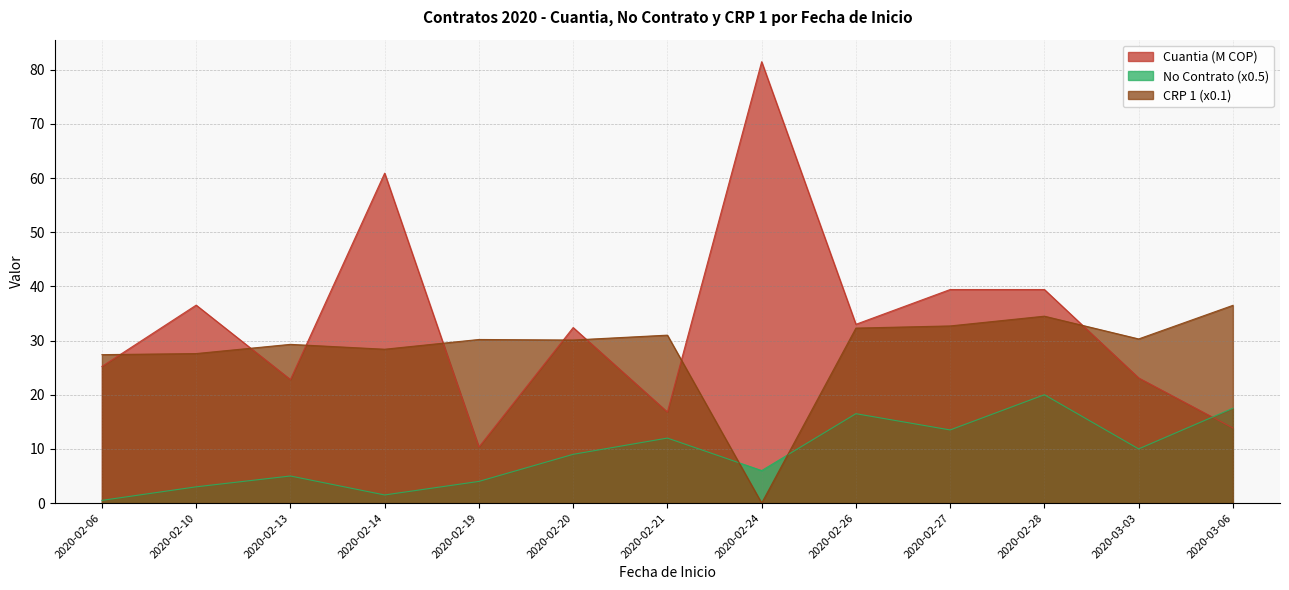

What is the sum of all Cuantia (M COP) values?

435.3